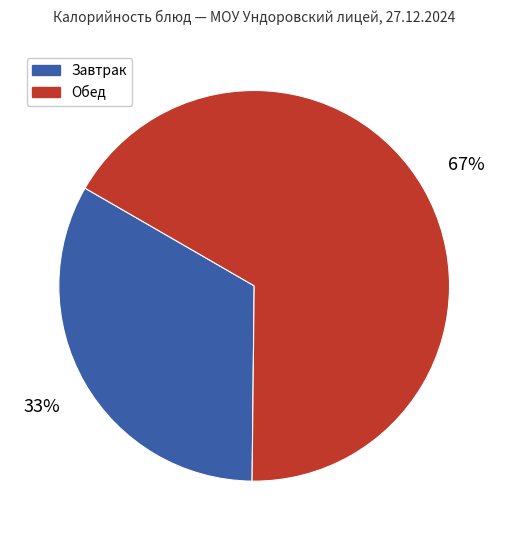

Does any single category account for the majority?

Yes